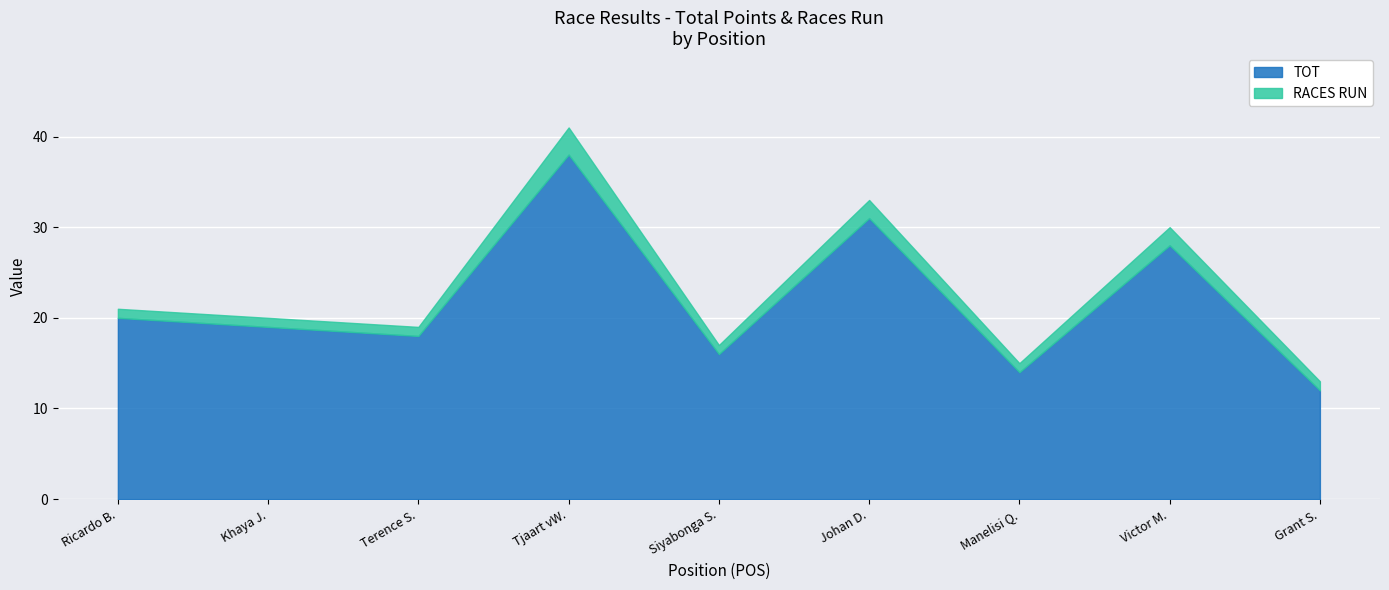

How many lines are shown in the chart?

2